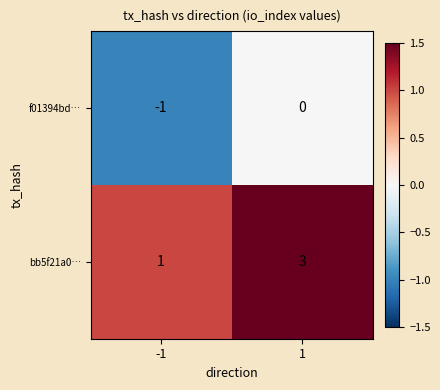

What is the spread (max minus min) of values at 1?

3